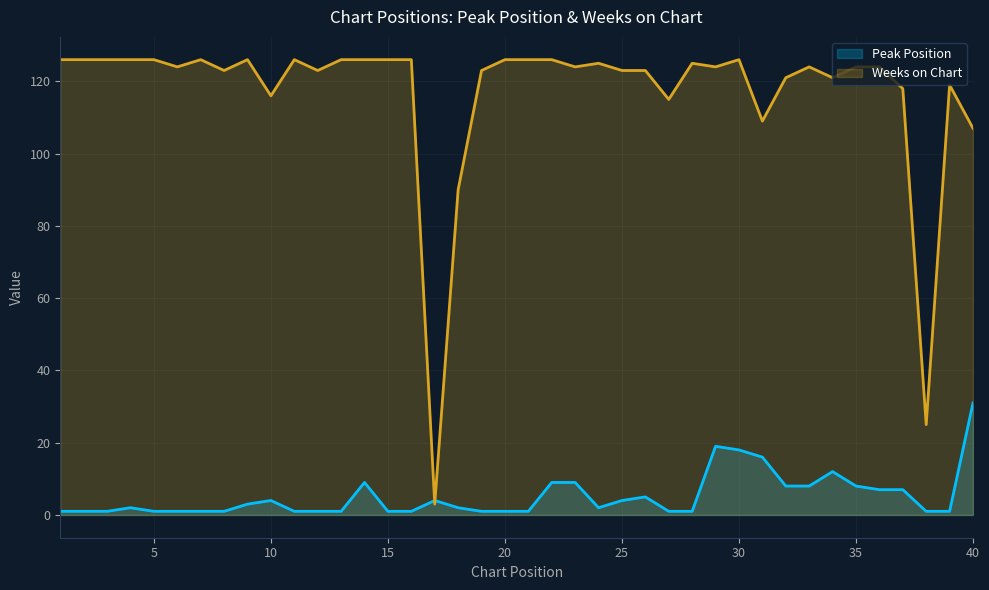

Where is Peak Position nearest to the value 16?

31